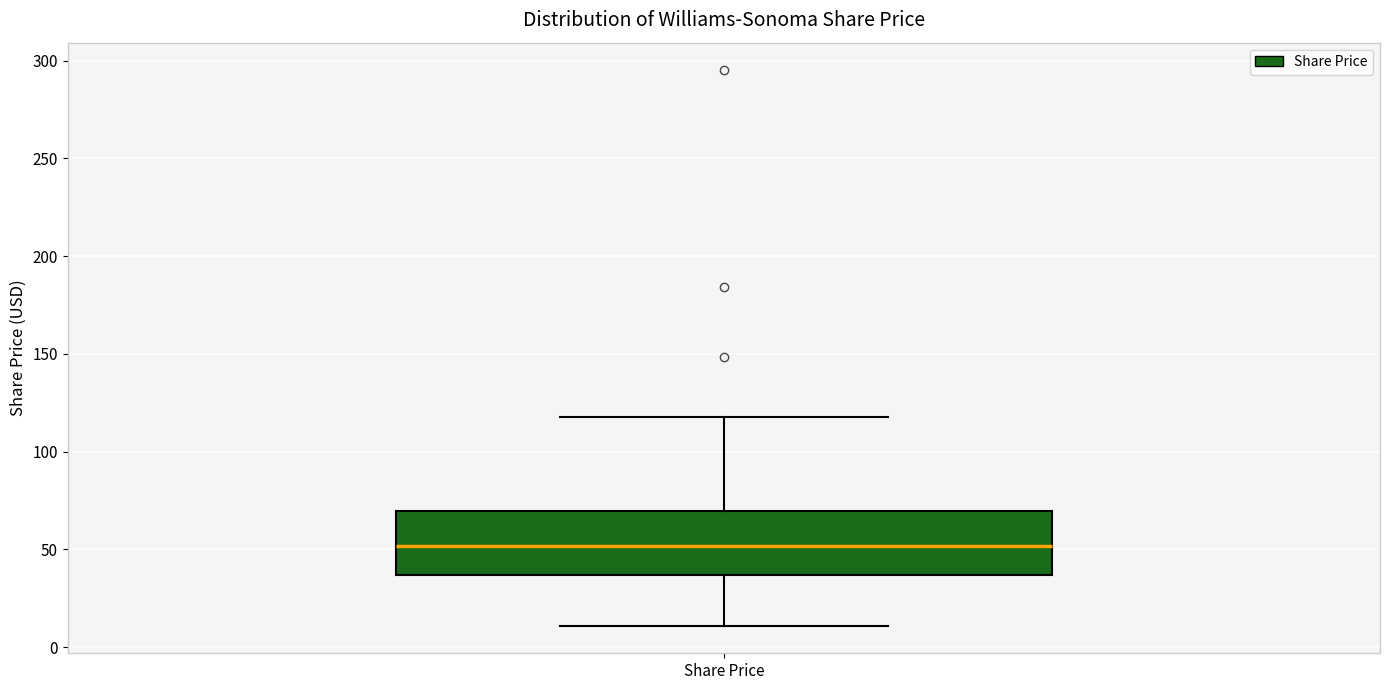

Where does the median line of the box for Share Price sit on the y-axis? The values are not printed on the chart, so give them approximately, as read against the axis.

50